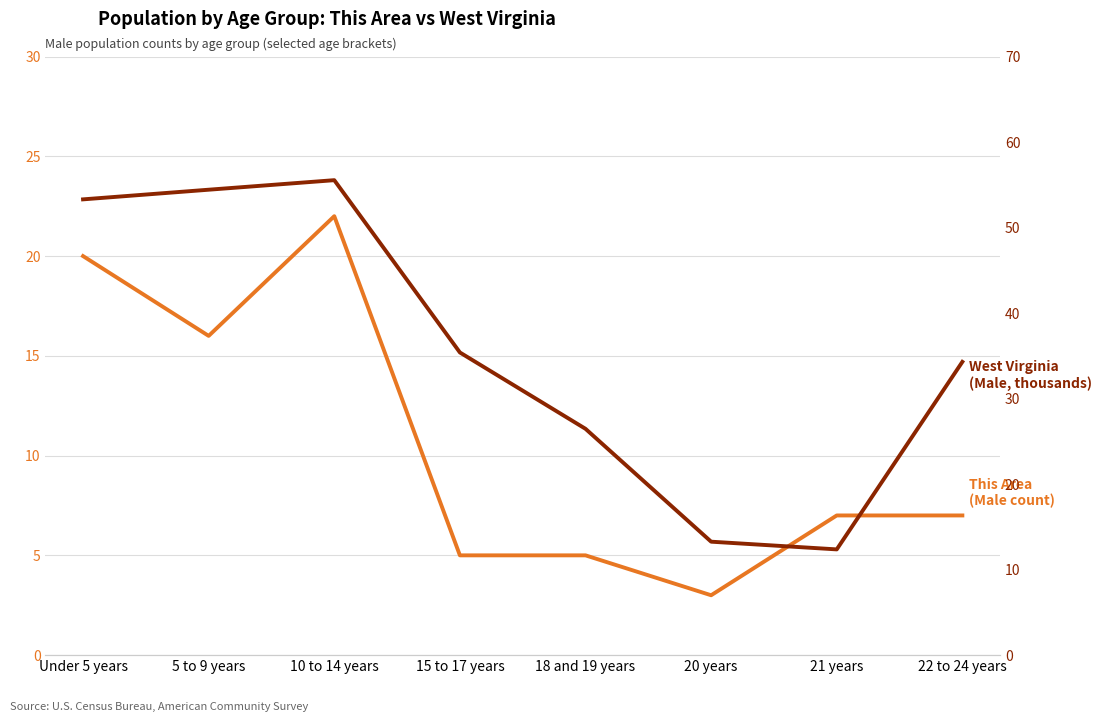

The West Virginia (Male, thousands) series shows 6.7 at 20 years. True or false?

False